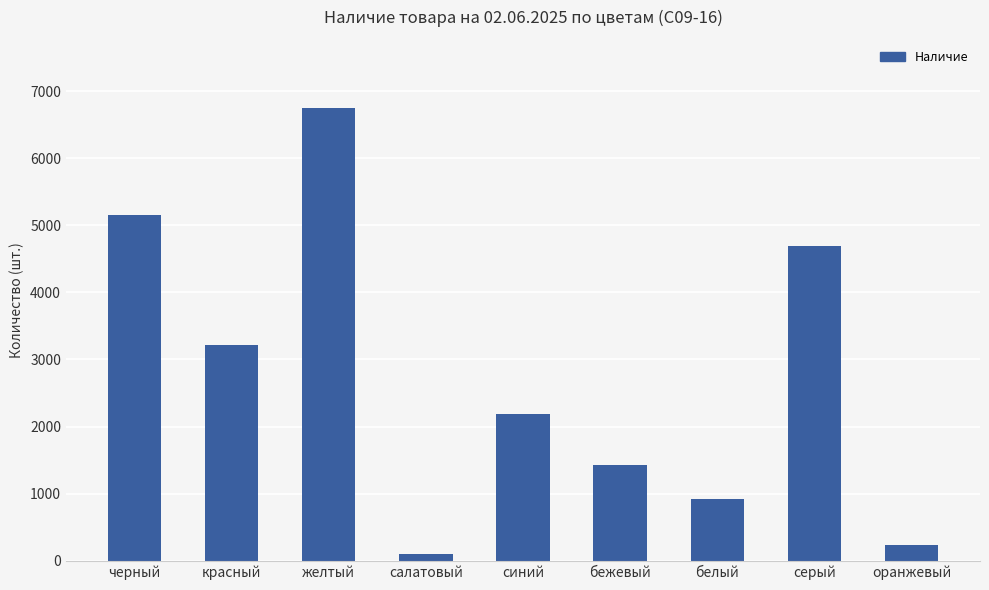

True or false: the data shows 105 at салатовый.

True